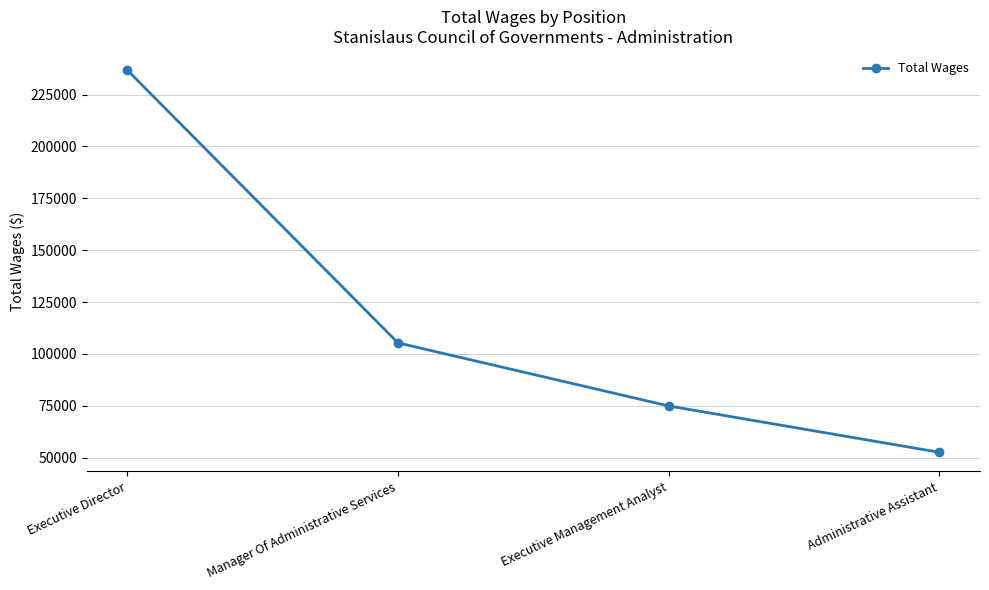

What is the difference between the maximum and minimum values?

184291